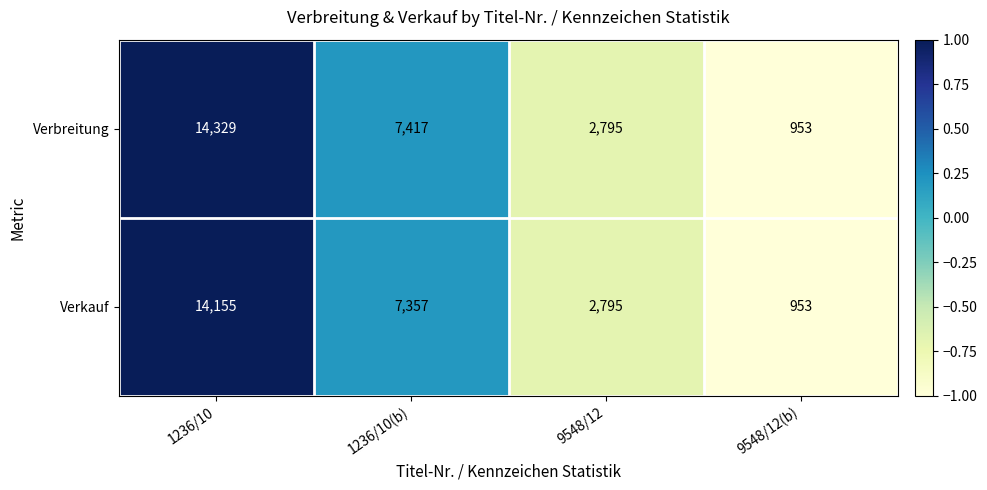

Read the Verbreitung value at 9548/12, to the nearest 100.

2800